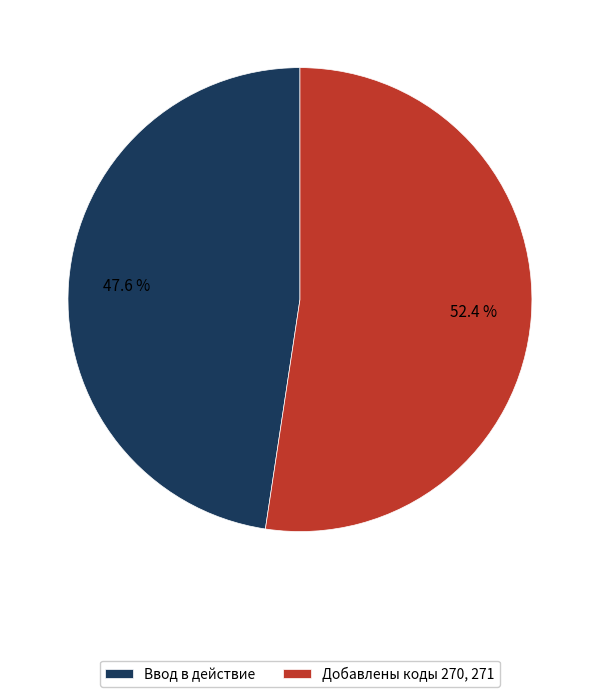

Rank the categories by value from lowest to highest.

Ввод в действие, Добавлены коды 270, 271